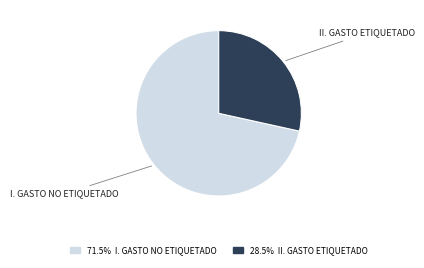

Is there a majority slice in this chart?

Yes